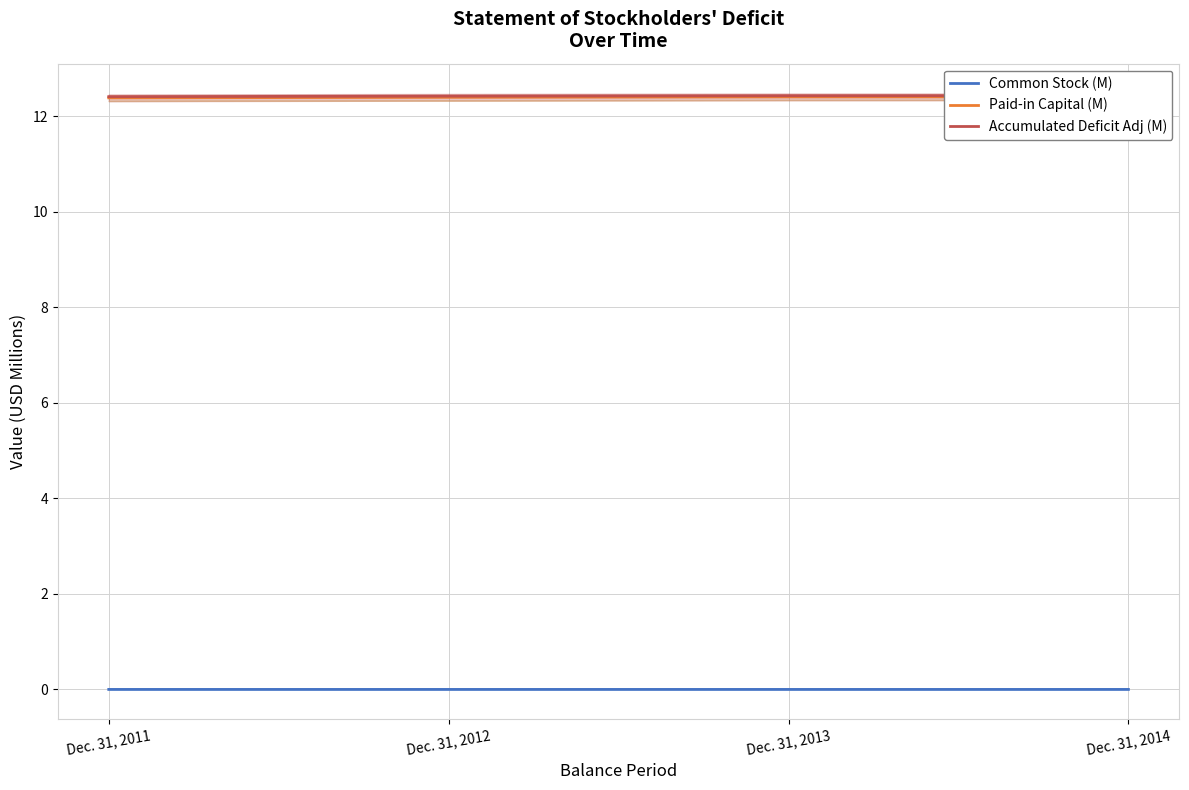

True or false: Paid-in Capital (M) and Accumulated Deficit Adj (M) cross at least once.

False